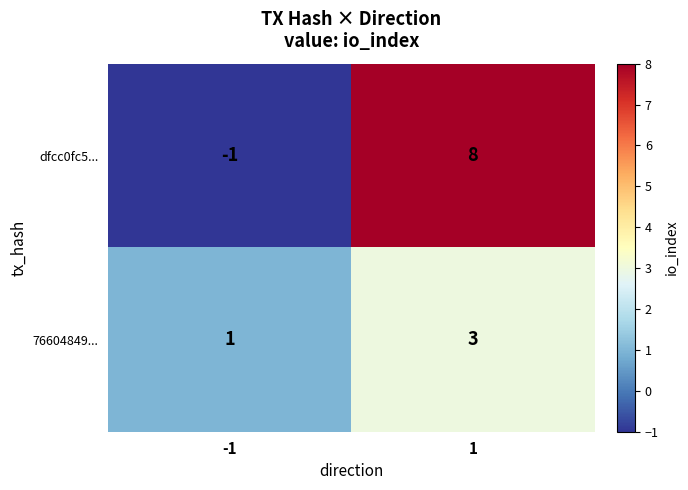

Between -1 and 1, which series saw the biggest shift?

dfcc0fc5...